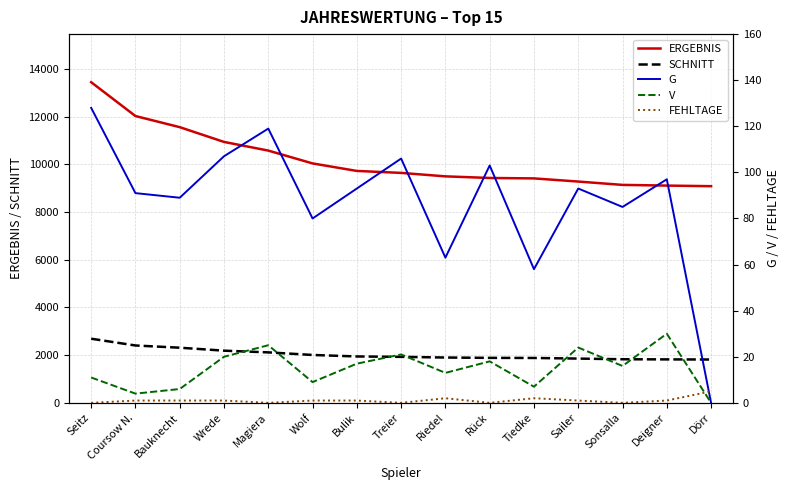

How many values in FEHLTAGE are above zero?

10